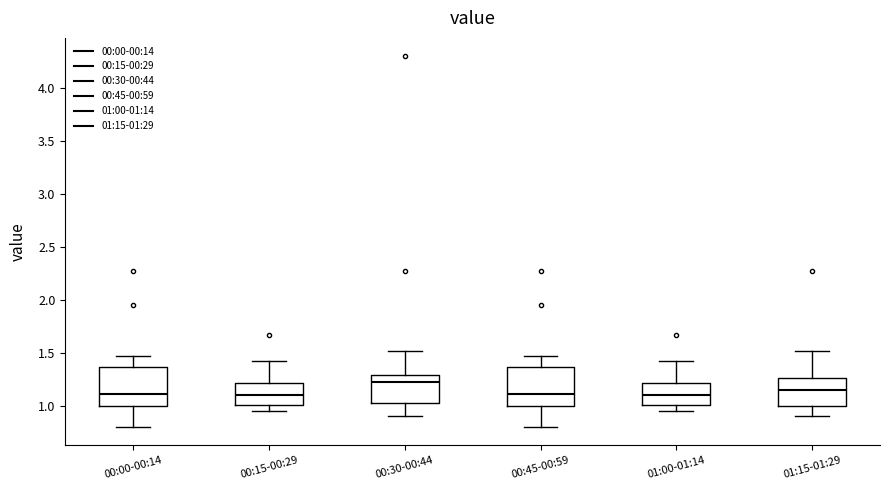

Where does the lower whisker of the box for 00:00-00:14 end on the y-axis? The values are not printed on the chart, so give them approximately, as read against the axis.

0.80